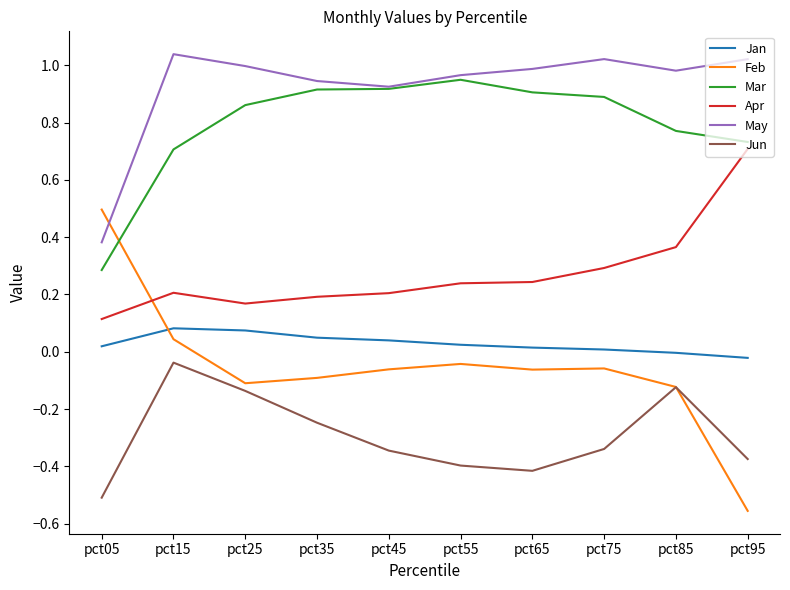

At how many categories does at least one series exceed 0?

10